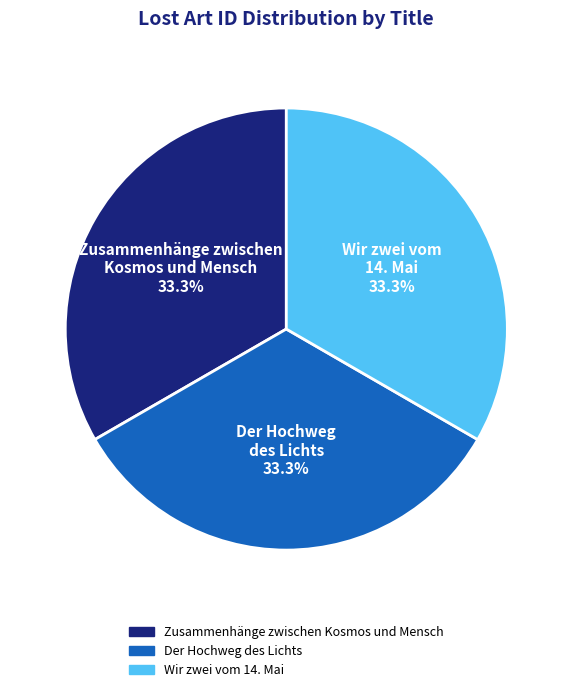

What is the total percentage of Zusammenhänge zwischen Kosmos und Mensch and Der Hochweg des Lichts?

66.7%